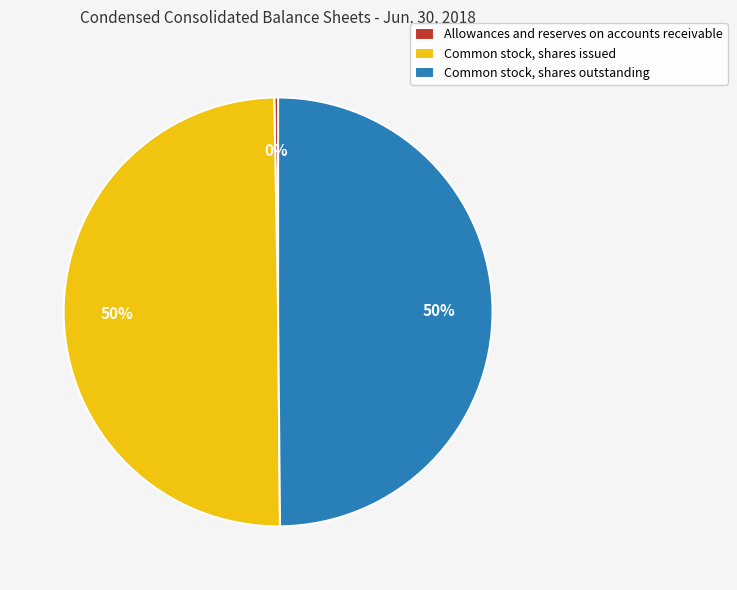

Is Allowances and reserves on accounts receivable the majority of the pie?

No